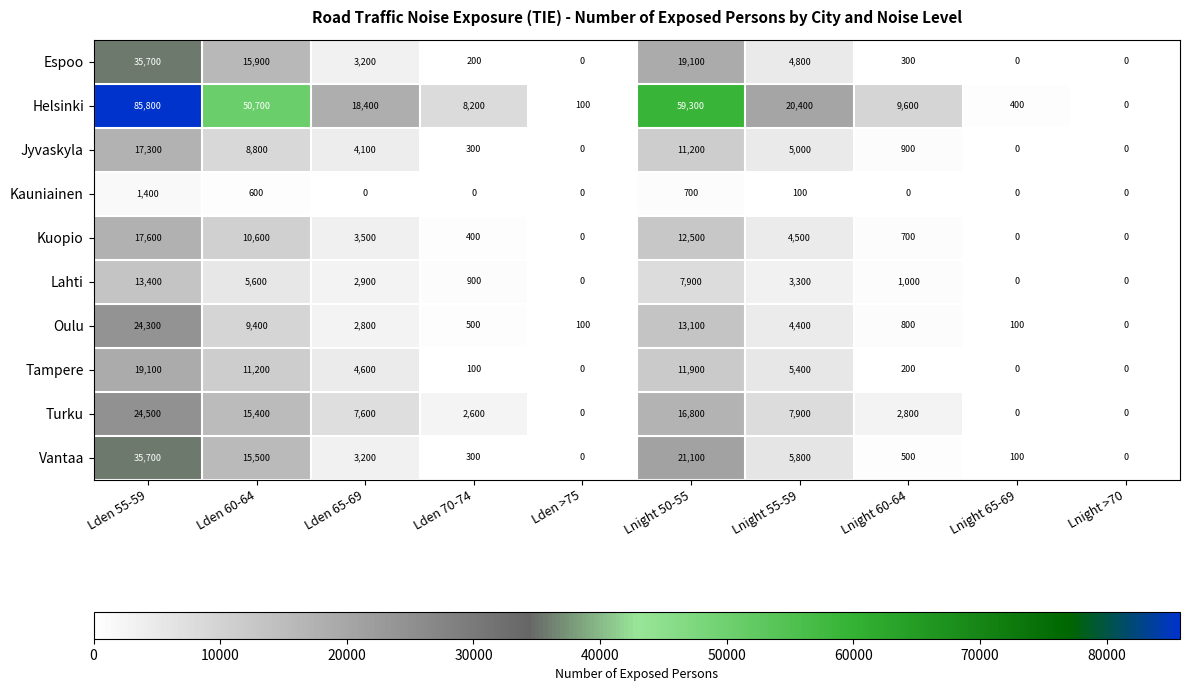

Where is Lahti nearest to the value 6700?

Lden 60-64